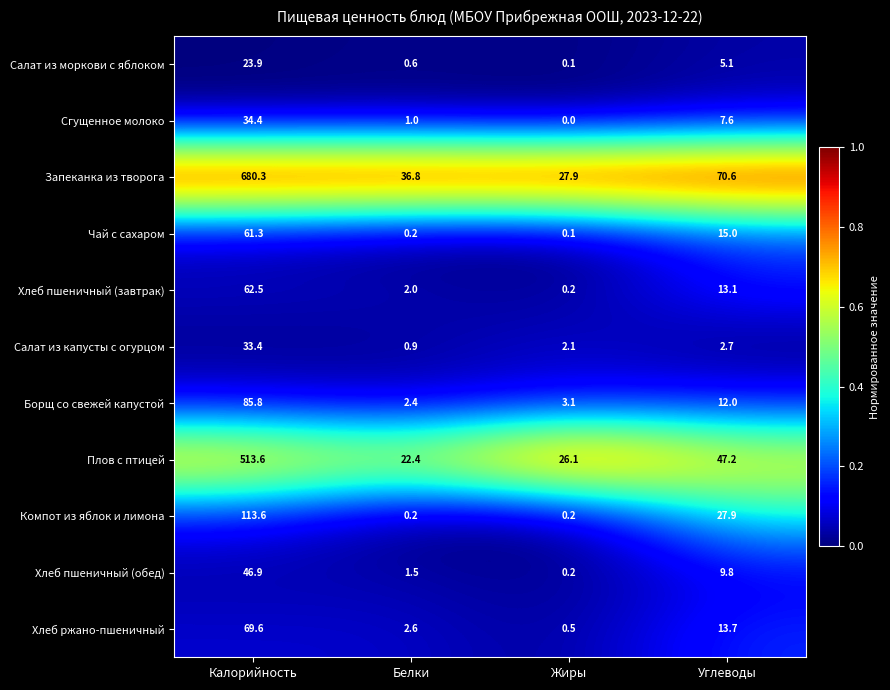

Rank the categories by Салат из капусты с огурцом value from lowest to highest.

Белки, Жиры, Углеводы, Калорийность